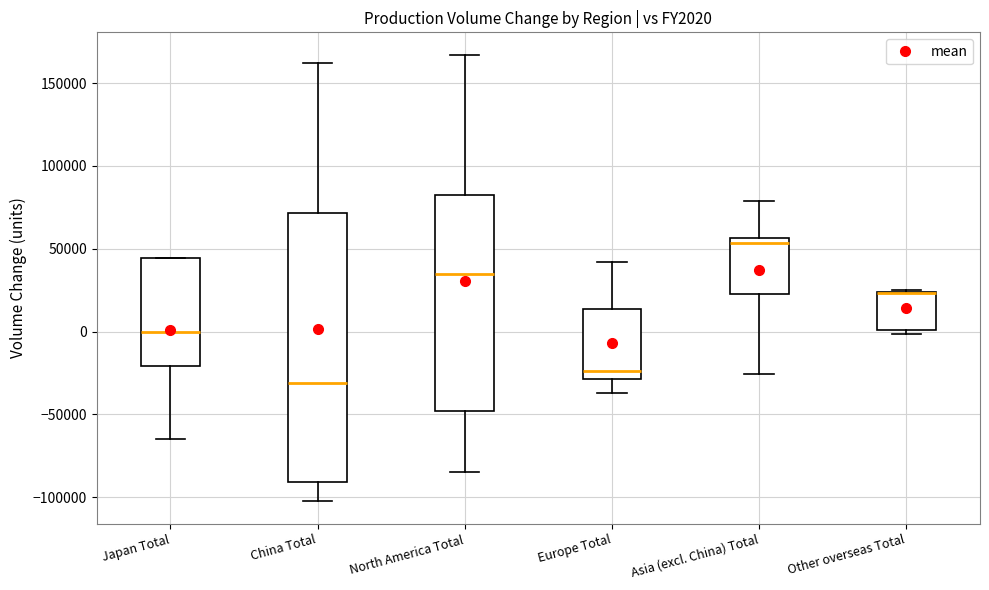

Where does the upper whisker of the box for North America Total end on the y-axis? The values are not printed on the chart, so give them approximately, as read against the axis.

165000